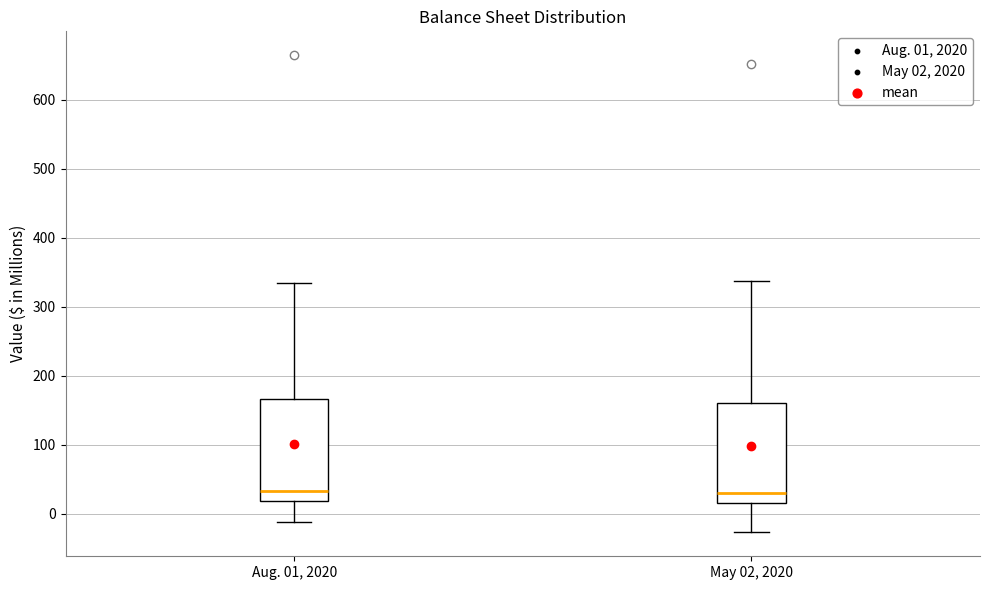

Reading left to right, read every box against the y-axis: the position of its median line, the range the box covers, and the ends of its whiskers. The values are not printed on the chart, so give them approximately, as read against the axis.

Aug. 01, 2020: median 30, box 20 to 170, whiskers -10 to 330
May 02, 2020: median 30, box 20 to 160, whiskers -30 to 340